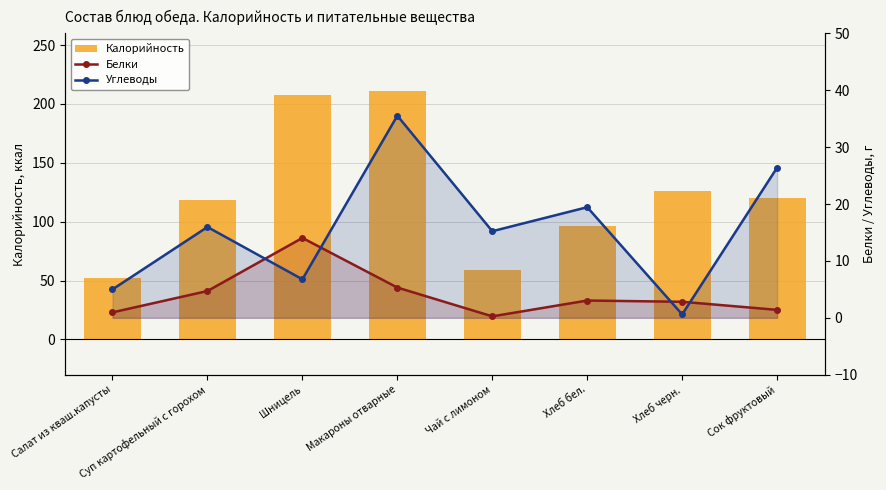

What is the maximum value shown in the chart?

211.0